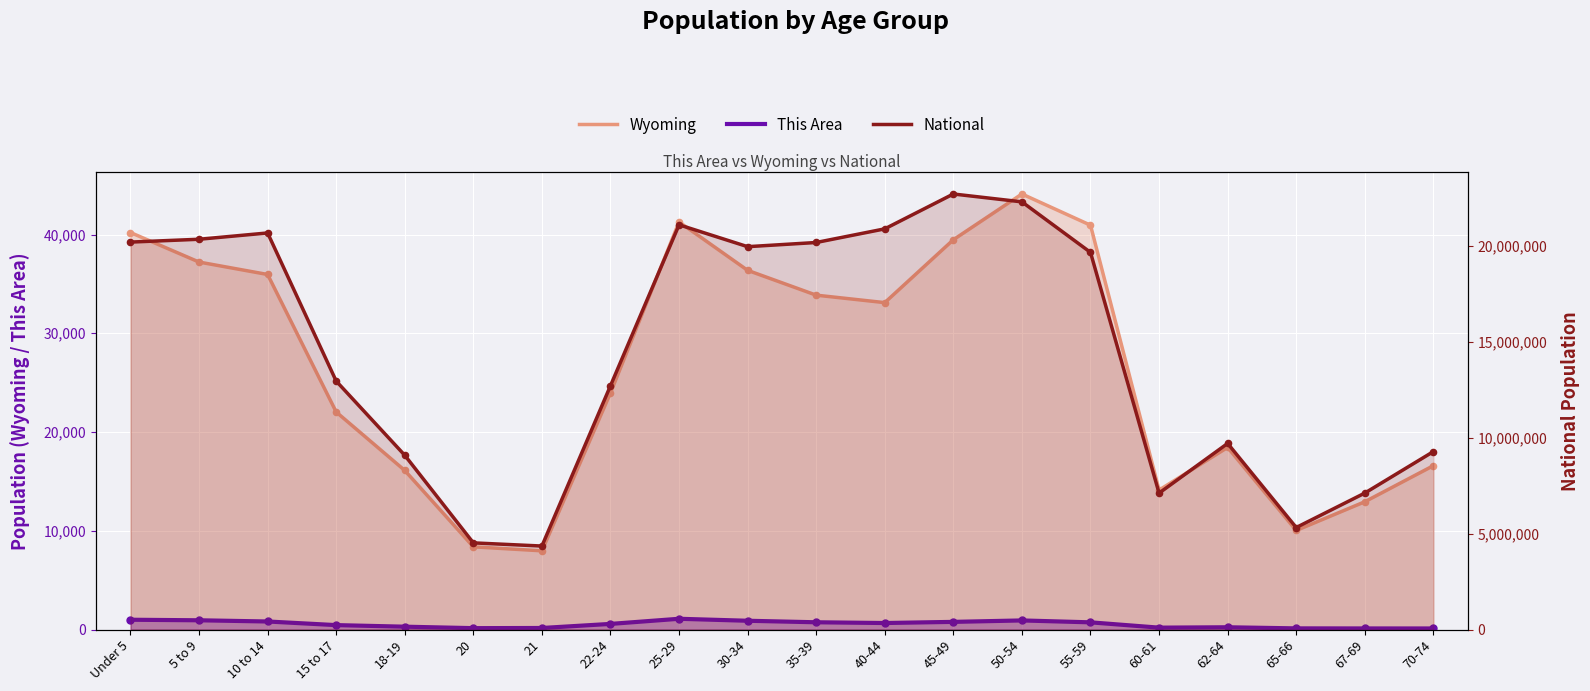

What is the total value across all series at 55-59?

19706482